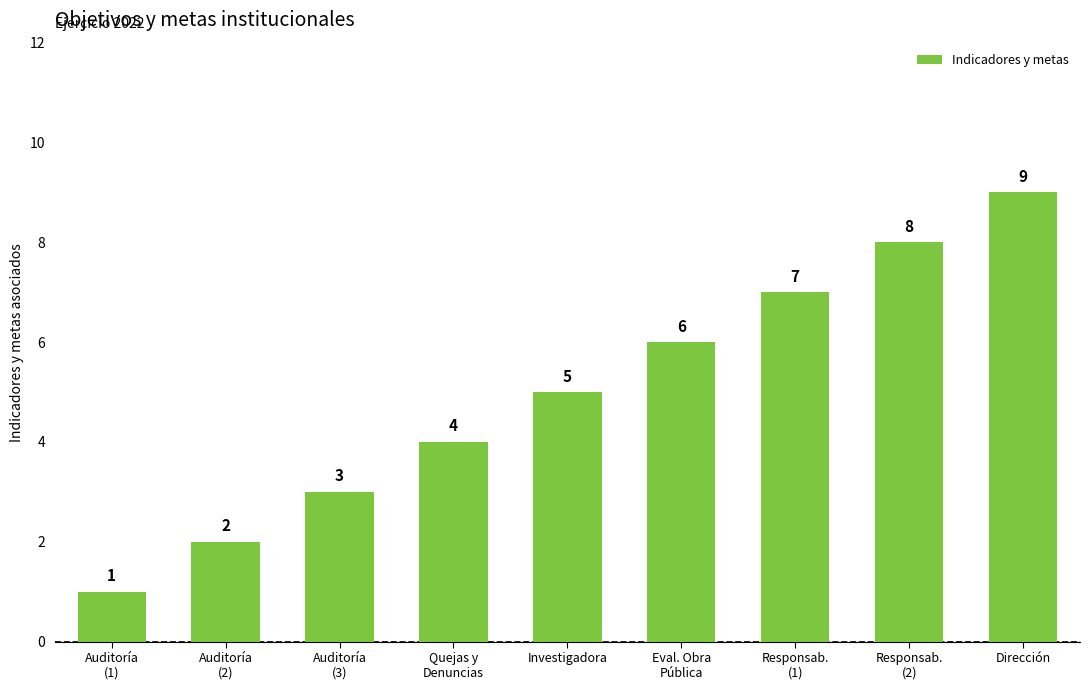

The chart shows a value of 1 at Auditoría
(1). True or false?

True